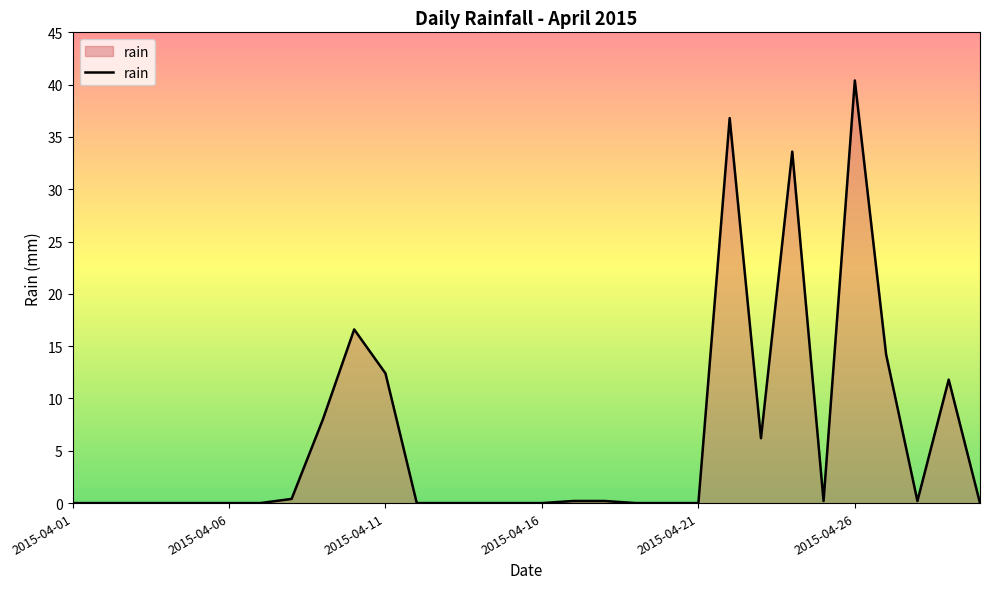

What is the maximum value shown in the chart?

40.4